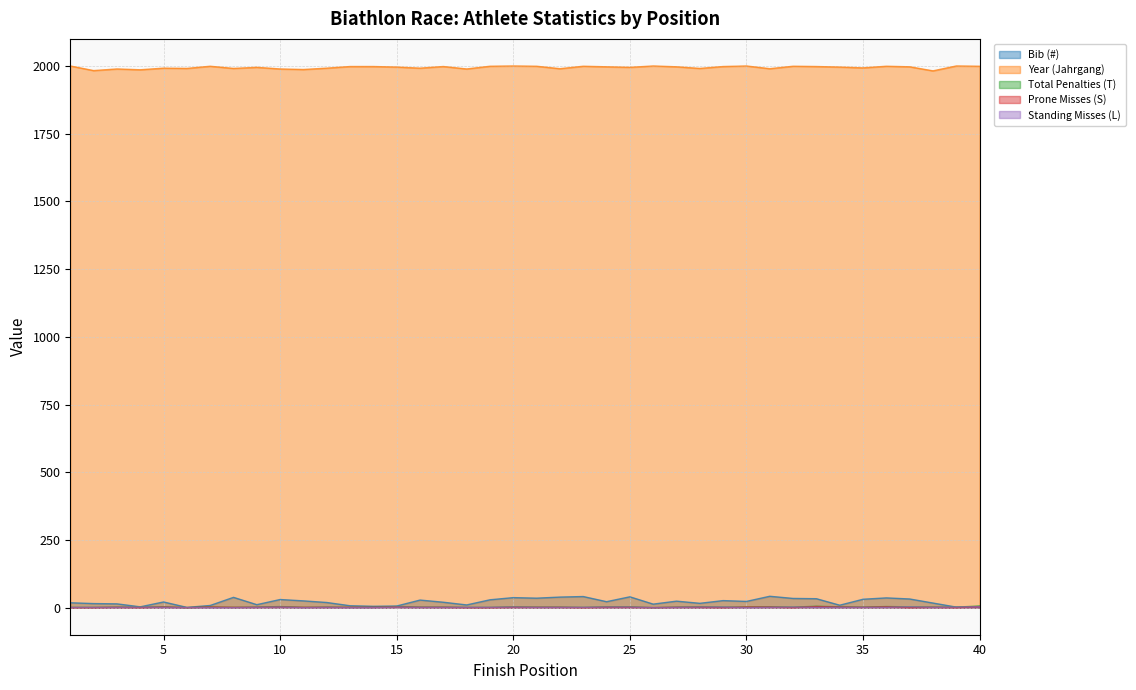

Reading right to left, transcribe all the data shown in this chart.

Bib (#): 4	2	17	32	36	31	9	33	34	42	23	26	16	24	13	40	22	41	39	35	37	29	10	20	28	6	5	7	19	25	30	11	38	8	1	21	3	14	15	18
Year (Jahrgang): 1999	2000	1982	1997	1999	1993	1996	1998	1999	1990	2000	1998	1991	1997	2000	1995	1997	1999	1990	1999	2000	1999	1989	1998	1992	1996	1998	1998	1992	1987	1989	1995	1991	1999	1991	1992	1986	1989	1983	2000
Total Penalties (T): 6	2	2	3	4	2	3	5	2	3	2	2	3	2	0	3	3	1	2	2	3	1	1	2	2	4	1	1	2	1	4	2	1	2	0	3	2	2	1	1
Prone Misses (S): 3	0	1	0	3	1	2	4	0	2	2	0	1	1	0	1	1	0	1	1	1	0	0	1	1	2	1	1	1	1	2	1	1	2	0	2	0	1	0	0
Standing Misses (L): 3	2	1	3	1	1	1	1	2	1	0	2	2	1	0	2	2	1	1	1	2	1	1	1	1	2	0	0	1	0	2	1	0	0	0	1	2	1	1	1